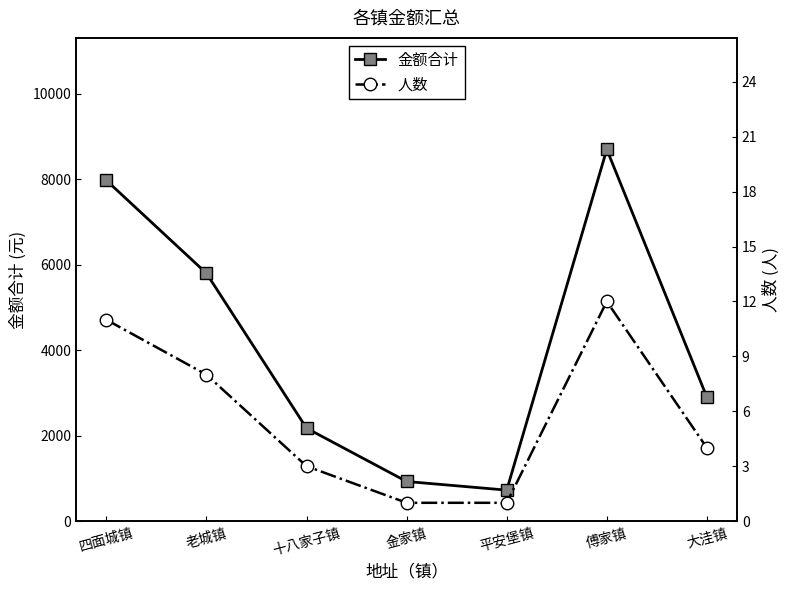

Between 四面城镇 and 金家镇, which series saw the biggest shift?

金额合计